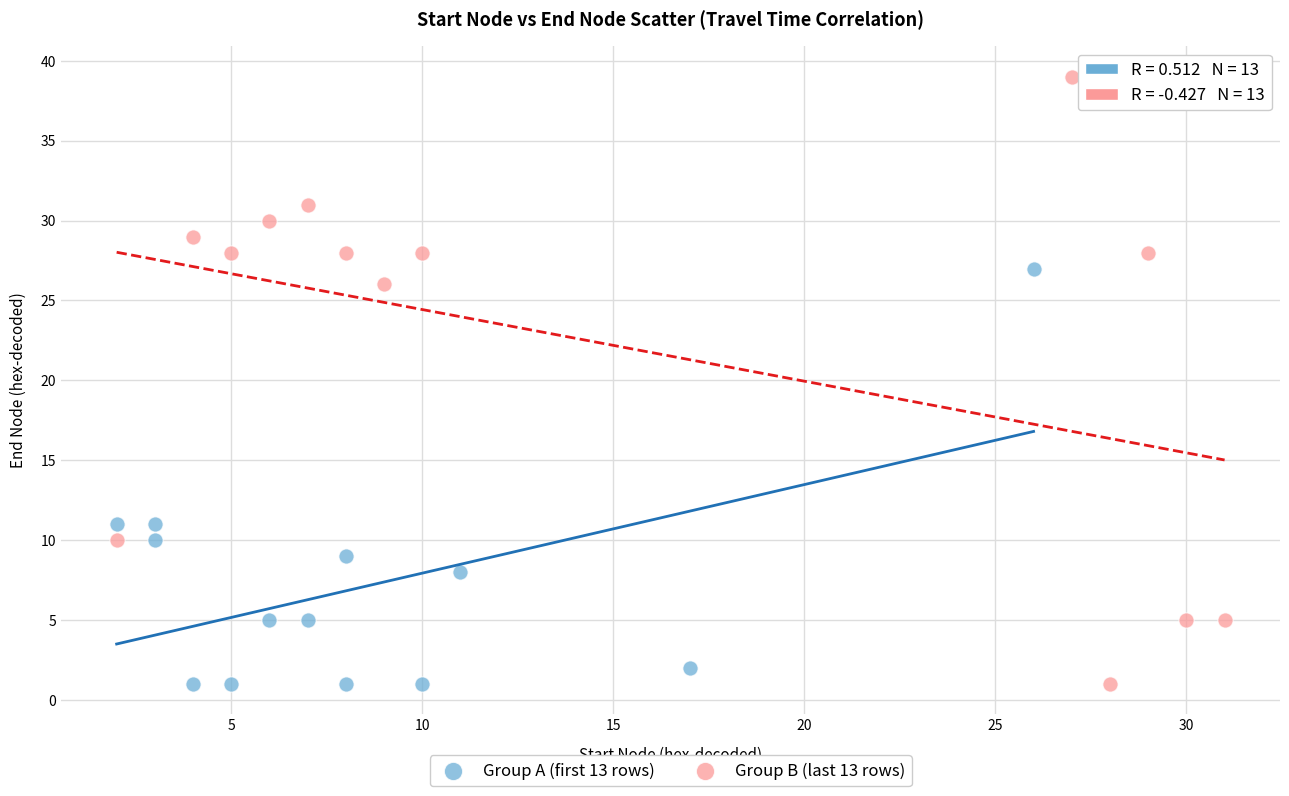

Which series has the largest Y range (max minus min)?

Group B (last 13 rows)